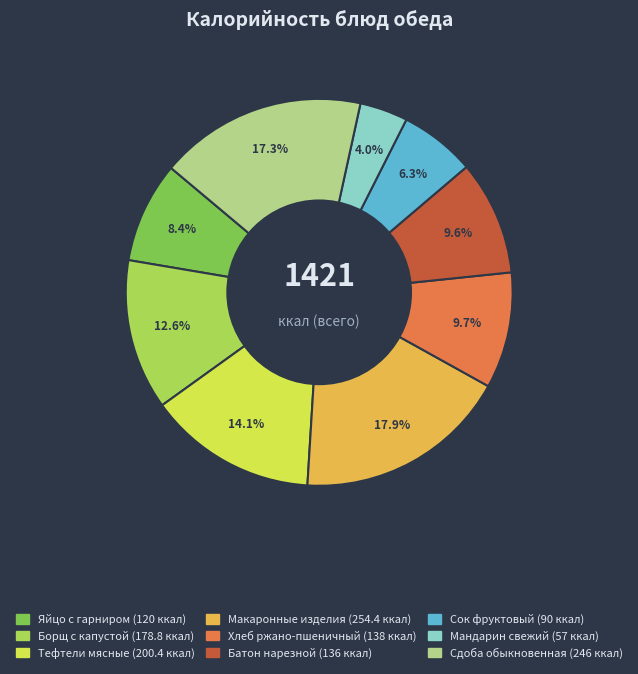

To the nearest percent, what percentage of the pie is Сдоба обыкновенная?

17%